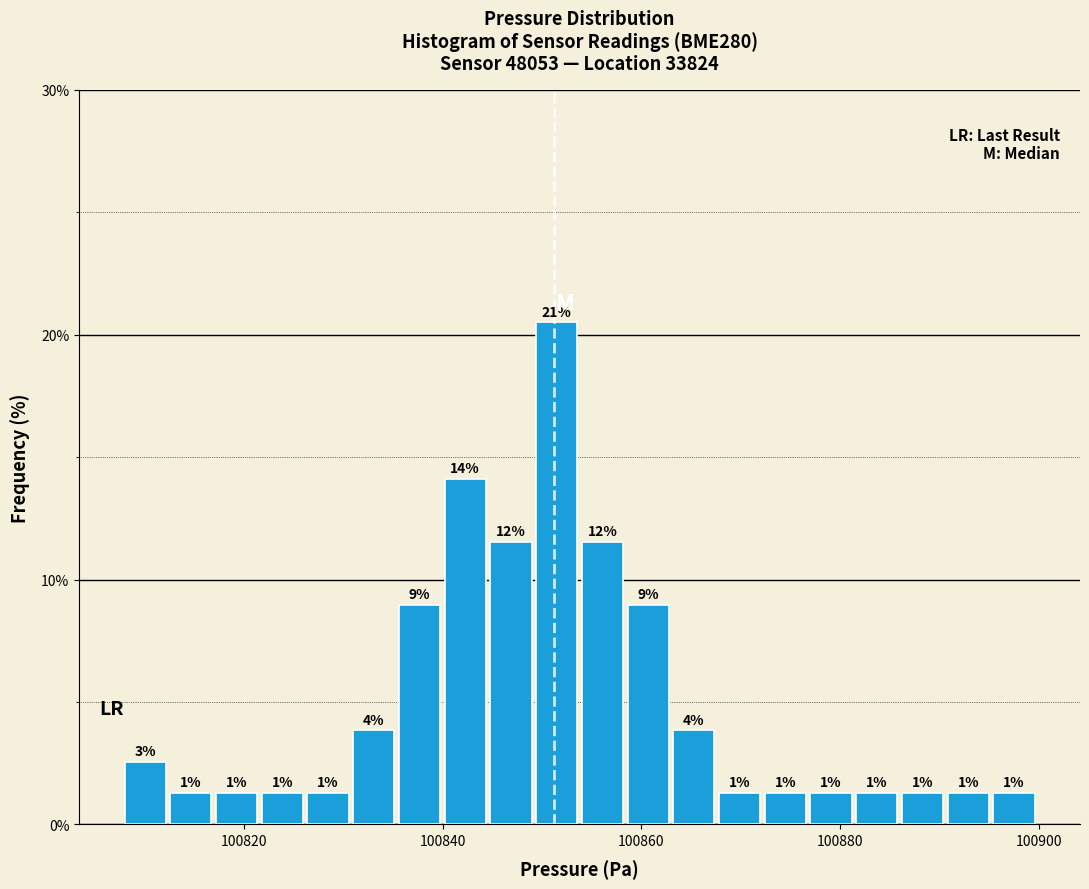

Around what value on the x-axis is the tallest bar? Give the approximate position of its centre, as read against the axis.

100852